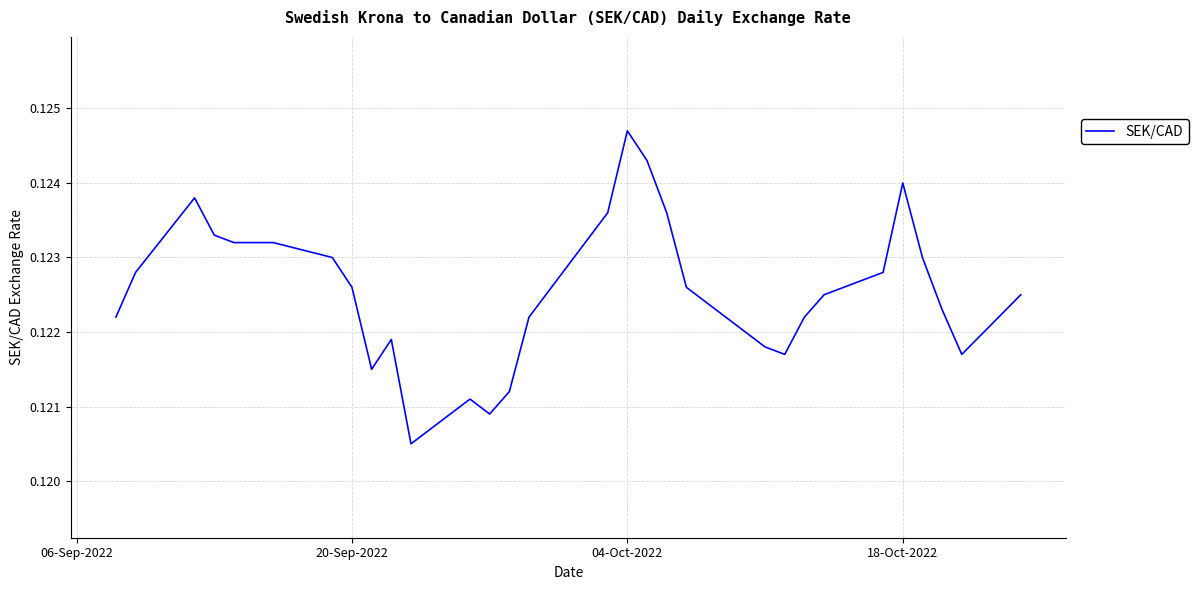

At which category does the chart reach its peak across all series?

04-Oct-2022